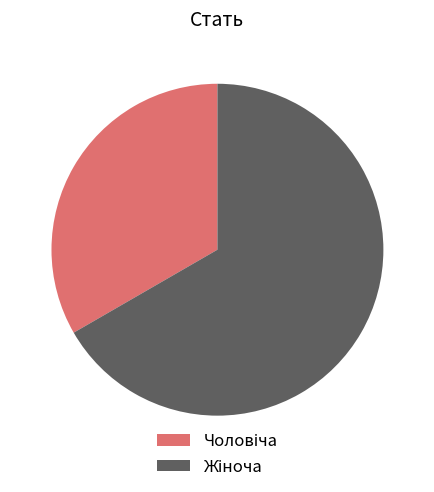

Is there a majority slice in this chart?

Yes